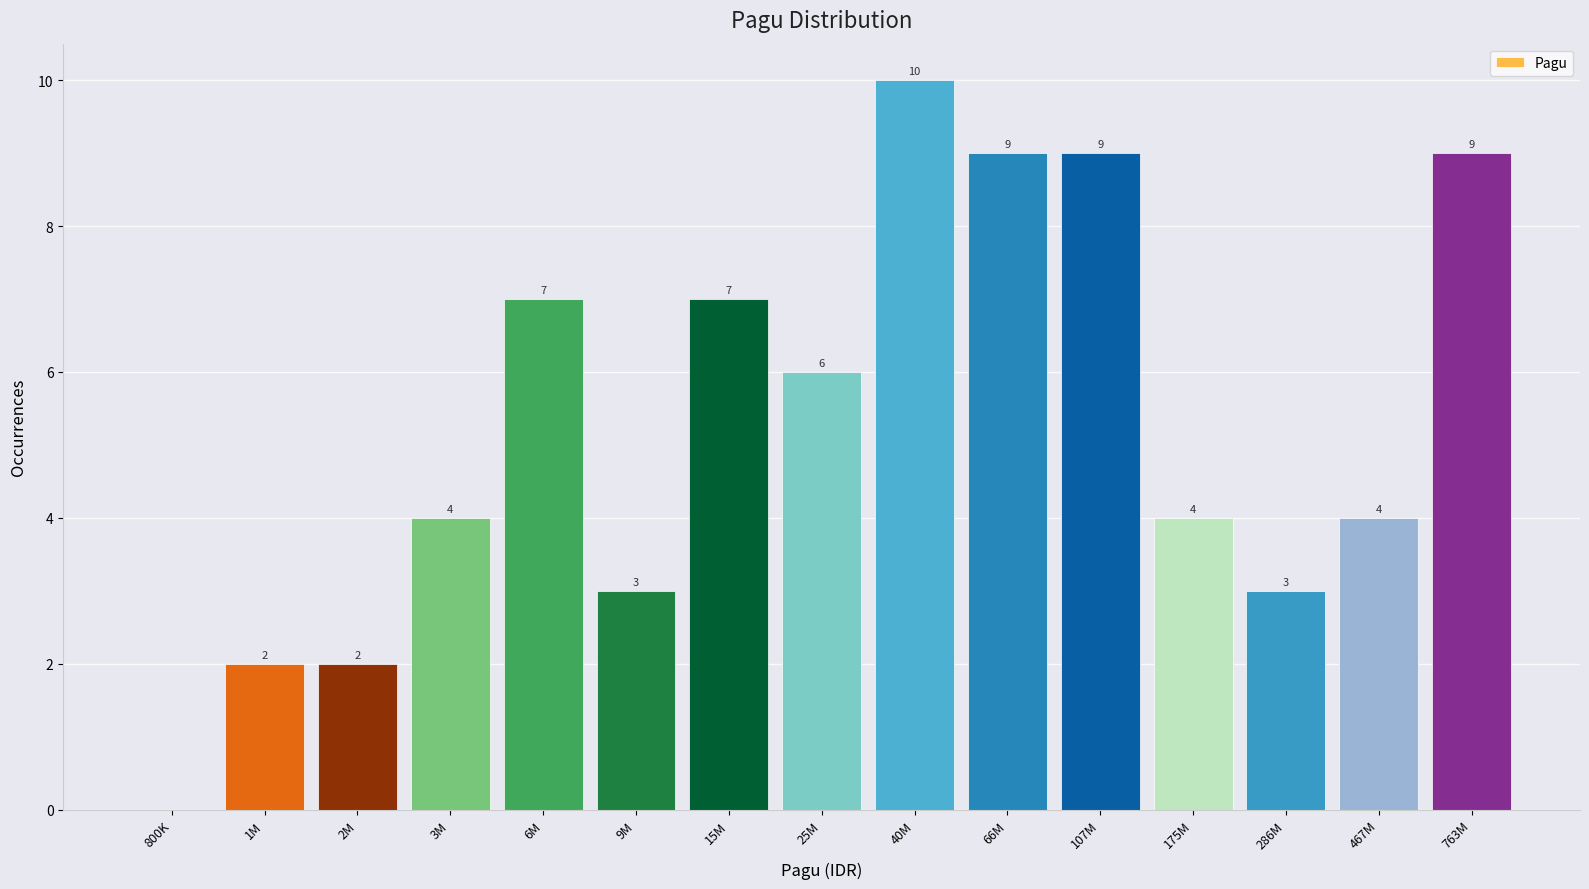

Reading left to right, list all the values displayed in this chart.

800K=0	1M=2	2M=2	3M=4	6M=7	9M=3	15M=7	25M=6	40M=10	66M=9	107M=9	175M=4	286M=3	467M=4	763M=9